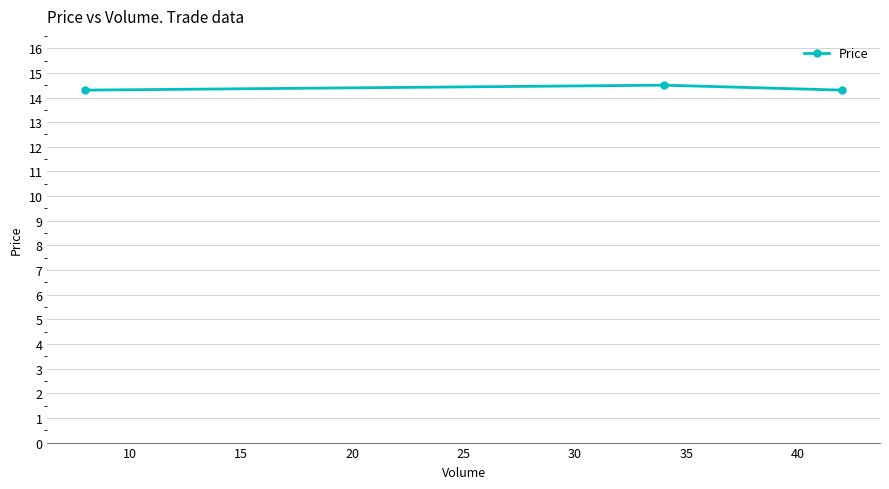

What is the value of the 1st point from the left?

14.3